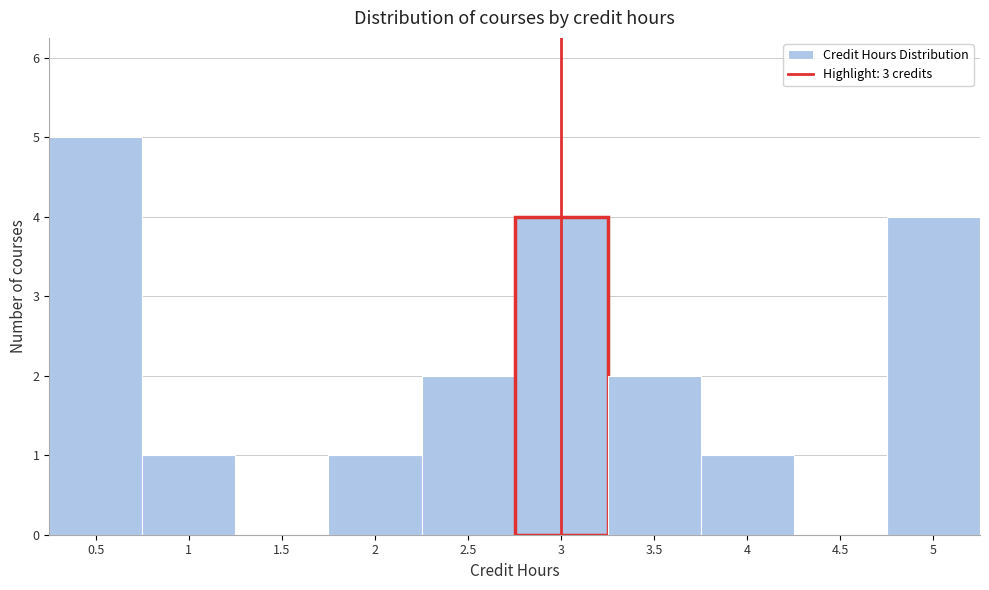

Reading left to right, list every bar in this chart as the range it spans on the x-axis followed by its height. The values are not printed on the chart, so give them approximately, as read against the axis.

0.25 to 0.75: 5
0.75 to 1.25: 1
1.25 to 1.75: 0
1.75 to 2.25: 1
2.25 to 2.75: 2
2.75 to 3.25: 4
3.25 to 3.75: 2
3.75 to 4.25: 1
4.25 to 4.75: 0
4.75 to 5.25: 4